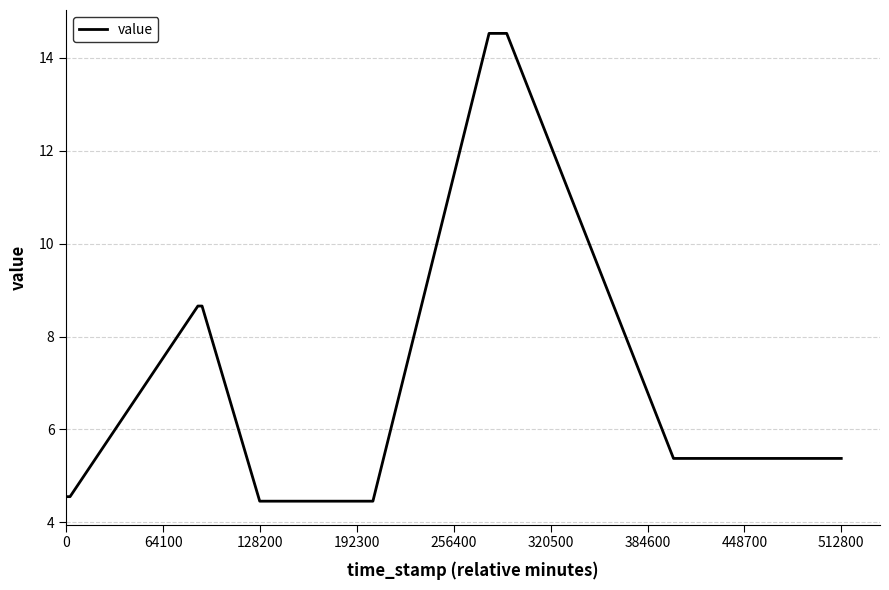

Reading right to left, what are all the values shown in this chart?

5.4	5.4	14.5	14.5	4.5	4.5	8.7	8.7	4.6	4.6